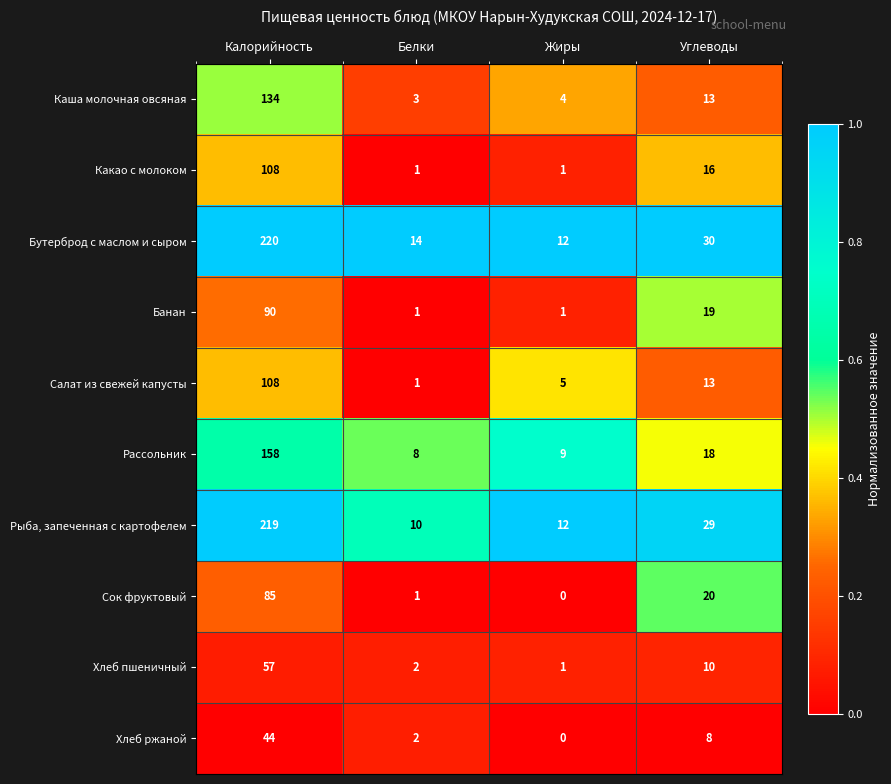

Which category has the highest value across all series?

Калорийность